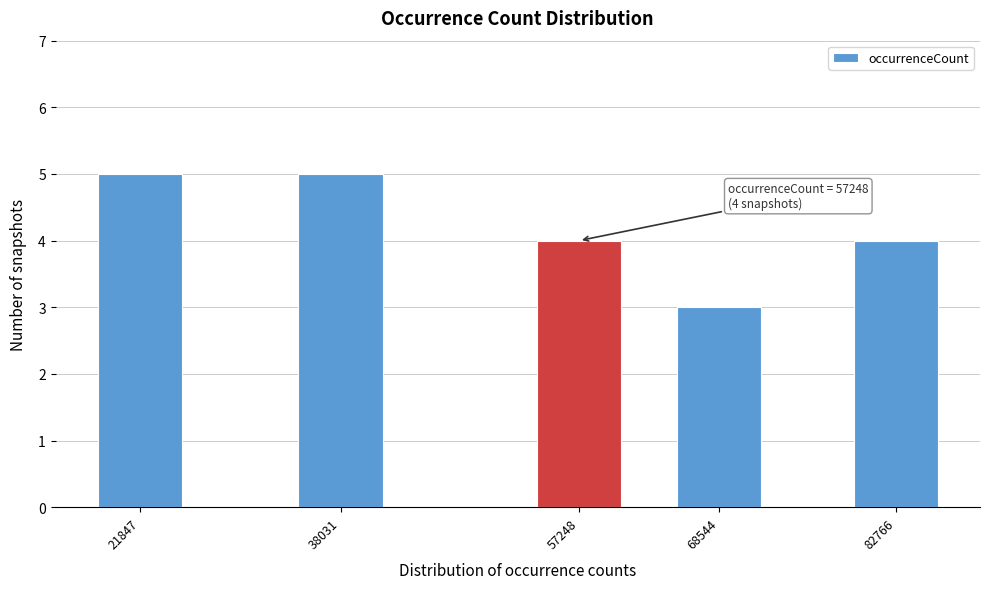

Reading left to right, what are all the values shown in this chart?

21847=5	38031=5	57248=4	68544=3	82766=4